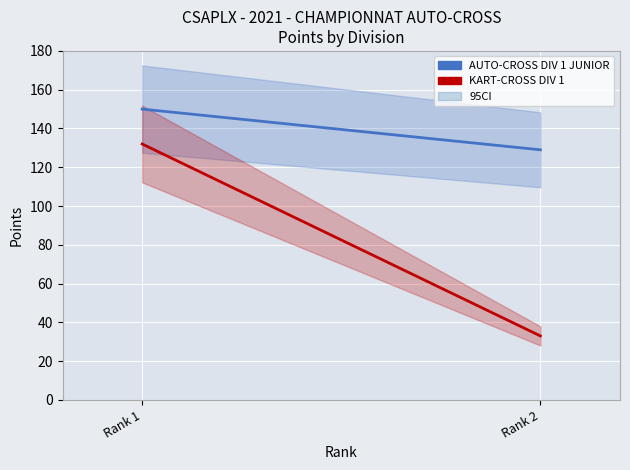

Rank the series by their average value, from highest to lowest.

AUTO-CROSS DIV 1 JUNIOR, KART-CROSS DIV 1